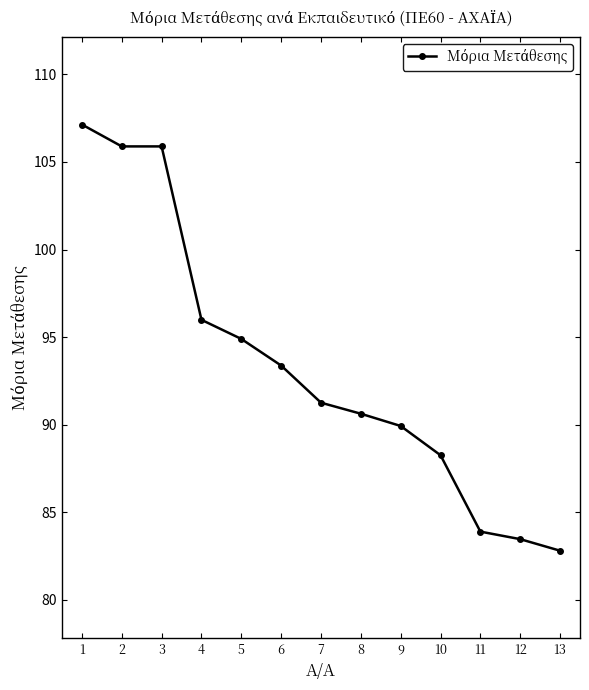

Is it true that the value at 5 is 94.9?

True